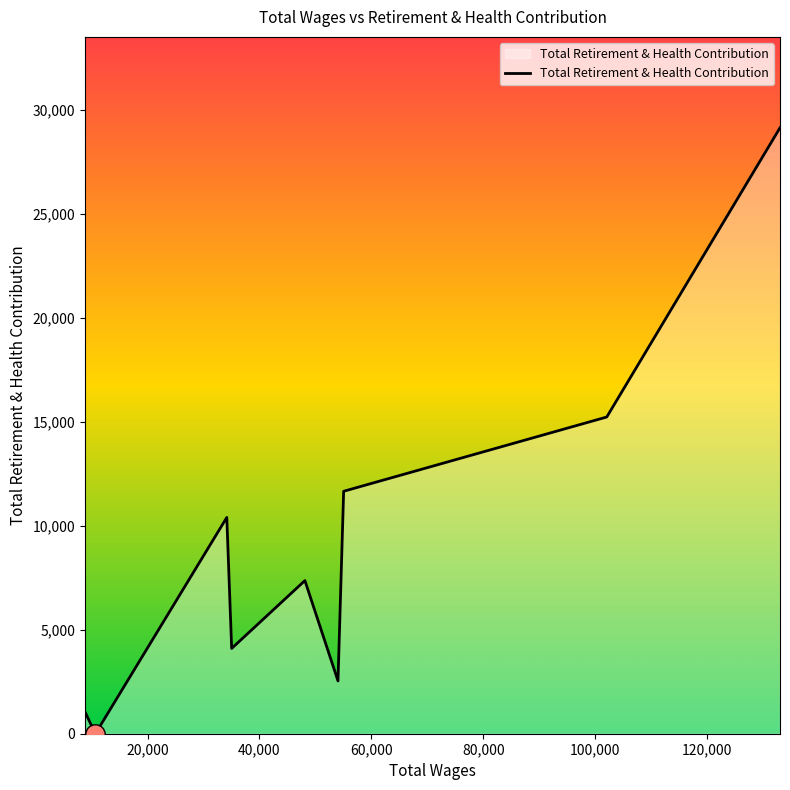

How many positive values are there?

8